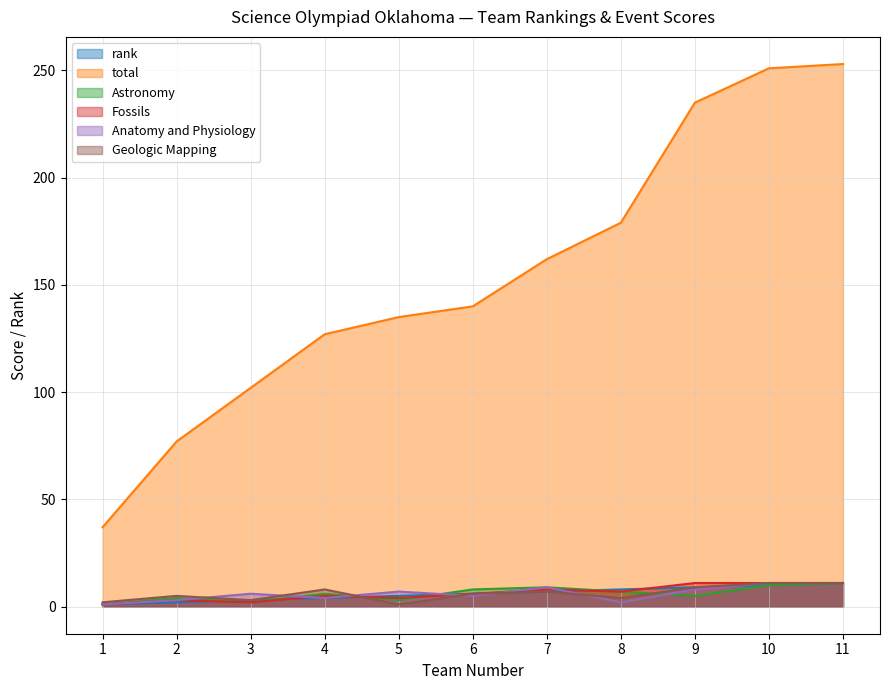

Does the chart display data point markers on the line(s)?

No